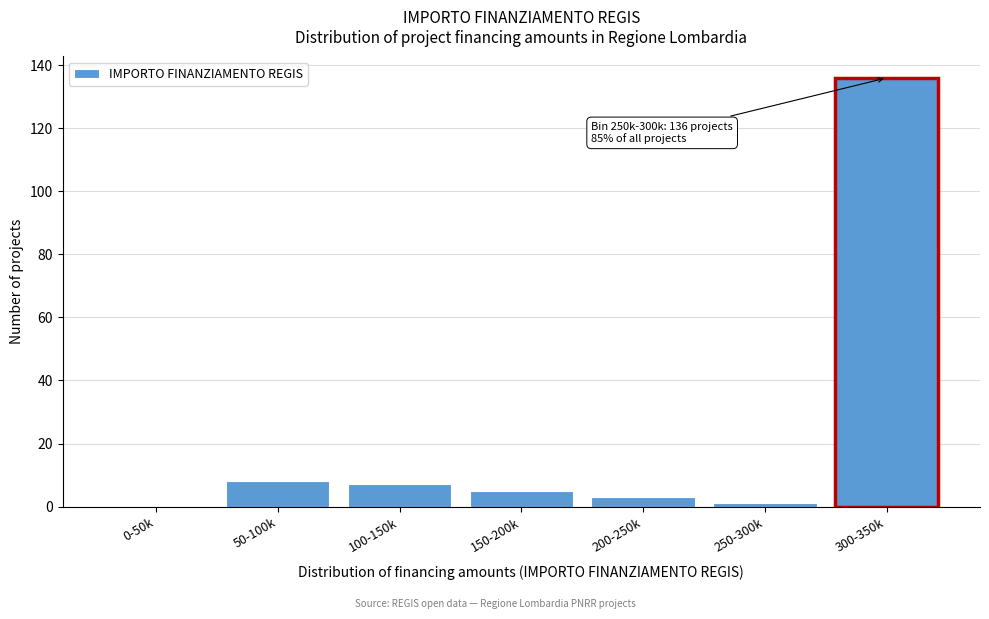

Reading left to right, what are all the values shown in this chart?

0-50k=0	50-100k=8	100-150k=7	150-200k=5	200-250k=3	250-300k=1	300-350k=136